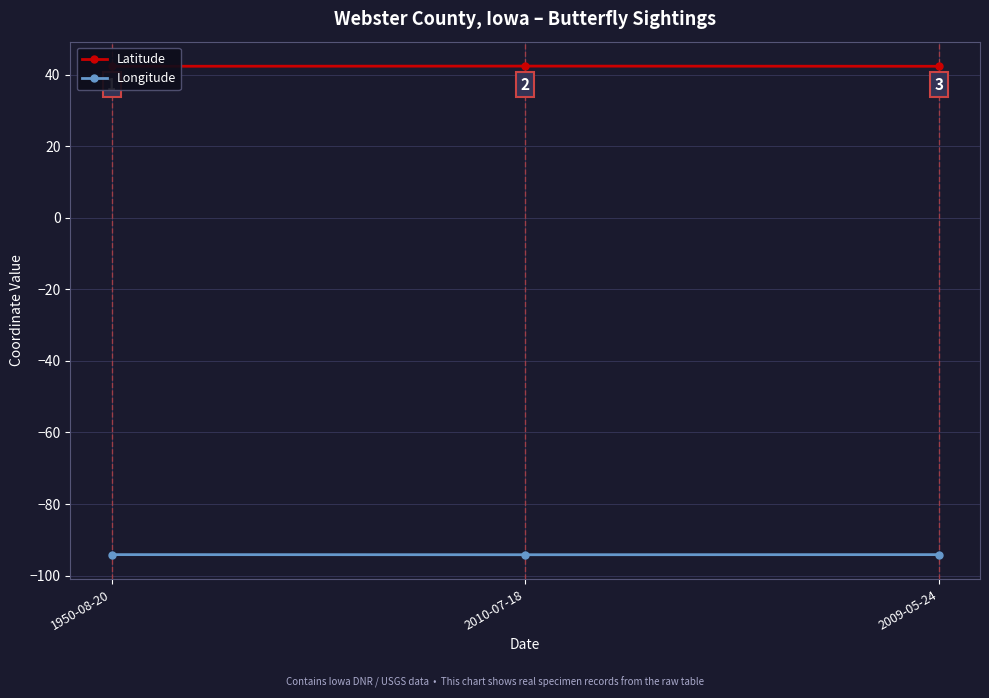

The Longitude series shows -31.8 at 1950-08-20. True or false?

False